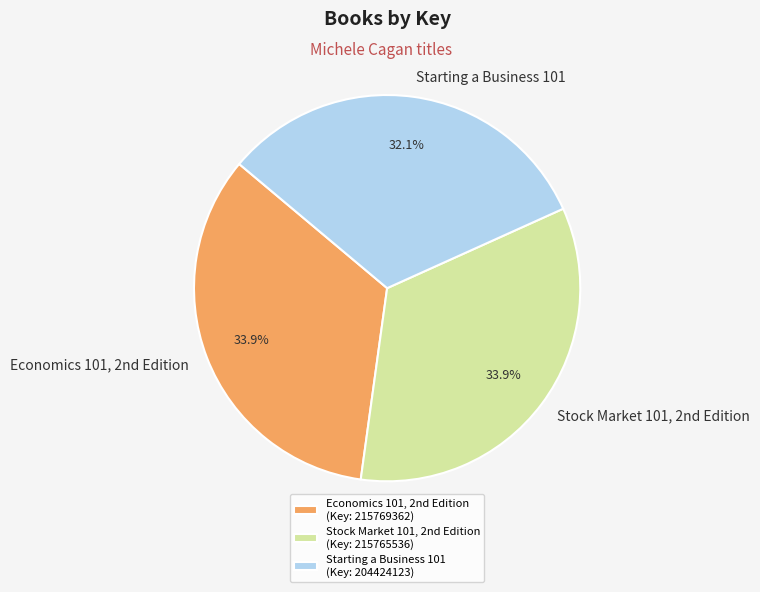

How many slices are in this pie chart?

3